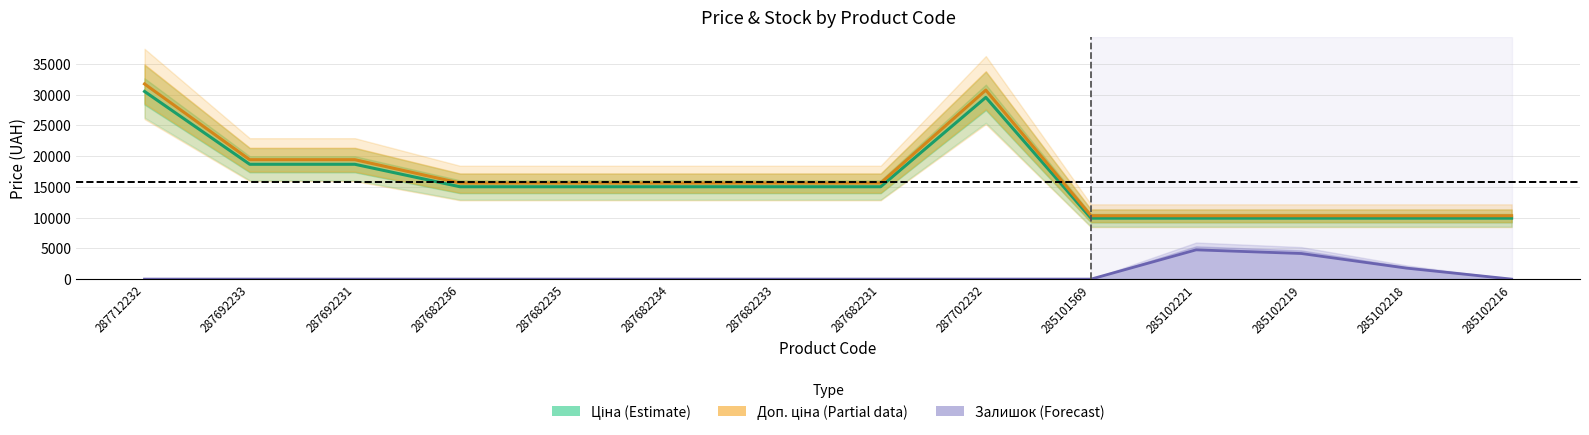

True or false: Залишок has more than 0 interior local peaks.

True